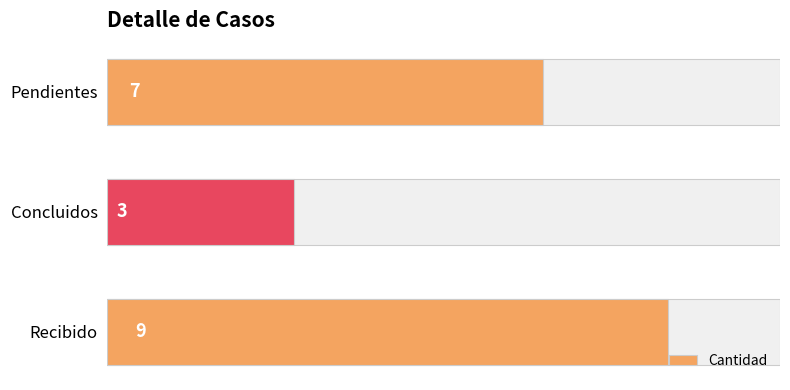

The chart shows a value of 4 at Concluidos. True or false?

False